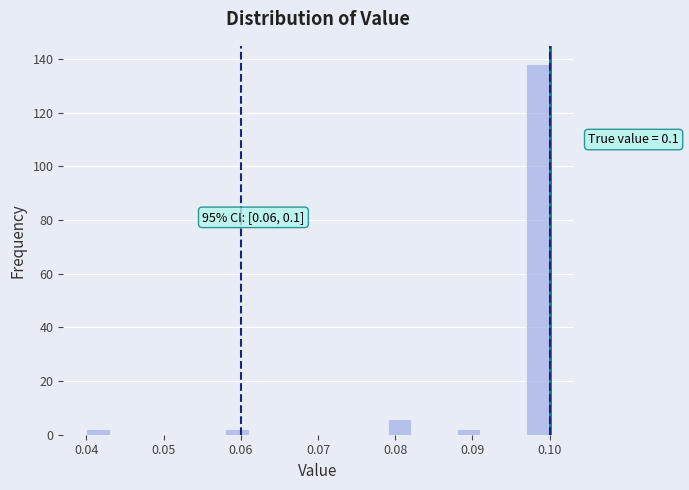

Around what value on the x-axis is the tallest bar? Give the approximate position of its centre, as read against the axis.

0.099